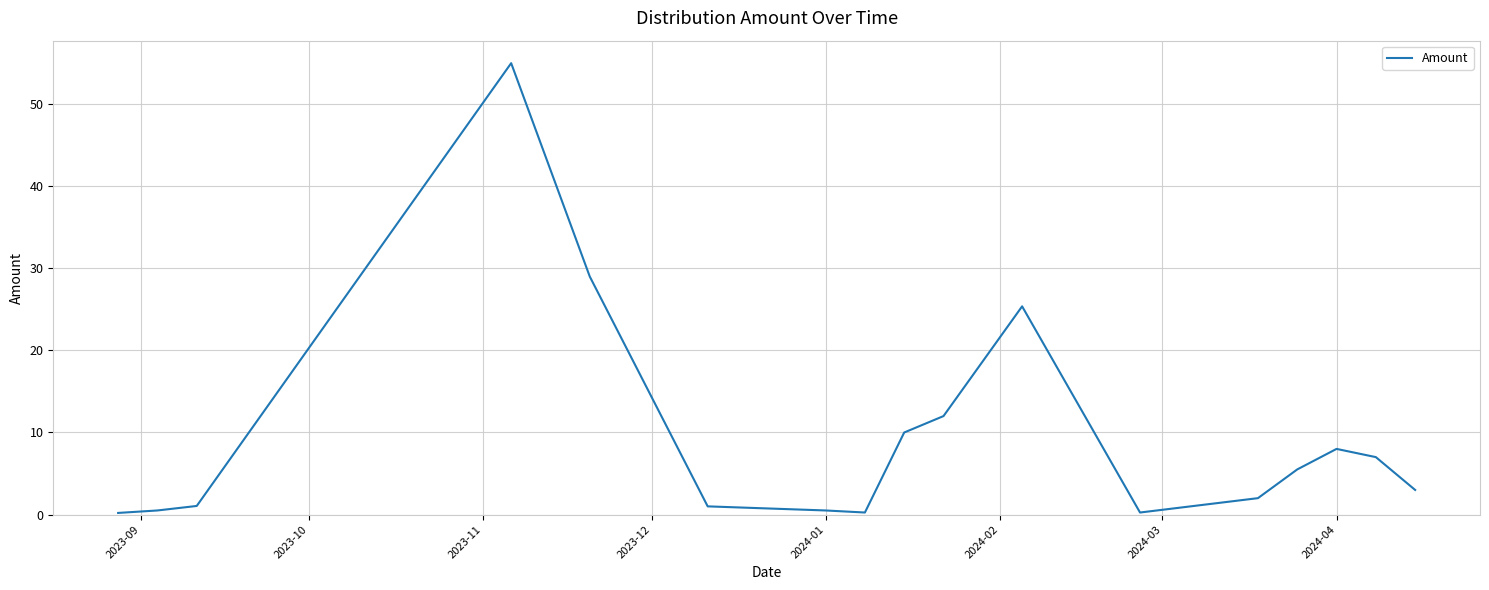

What is the maximum value shown in the chart?

55.0